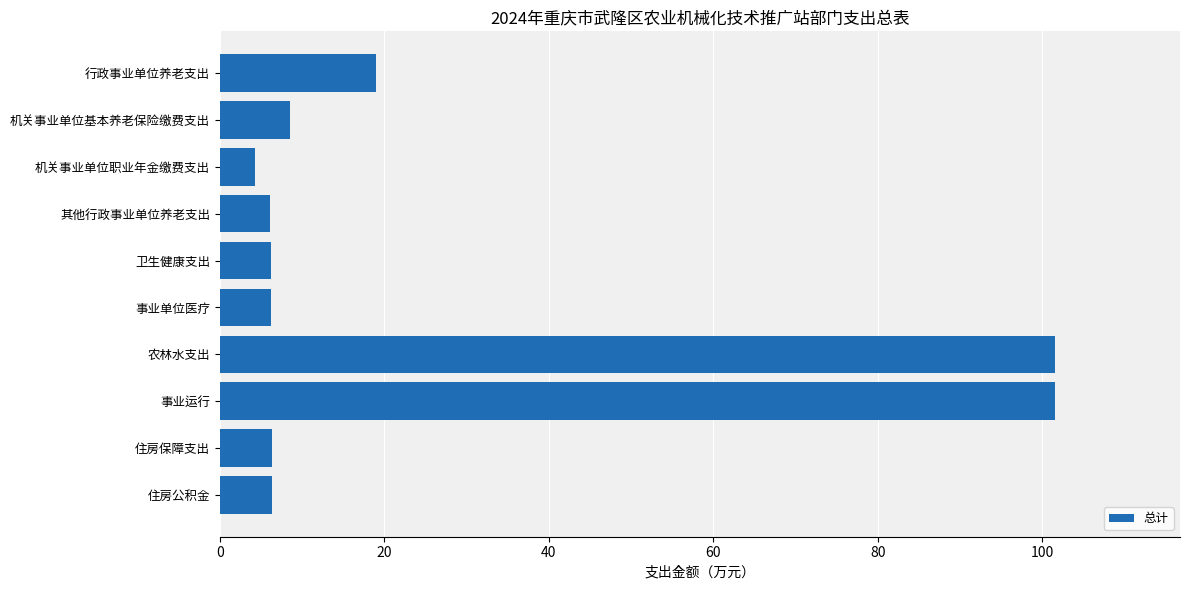

Is it true that the value at 事业单位医疗 is 6.3?

True